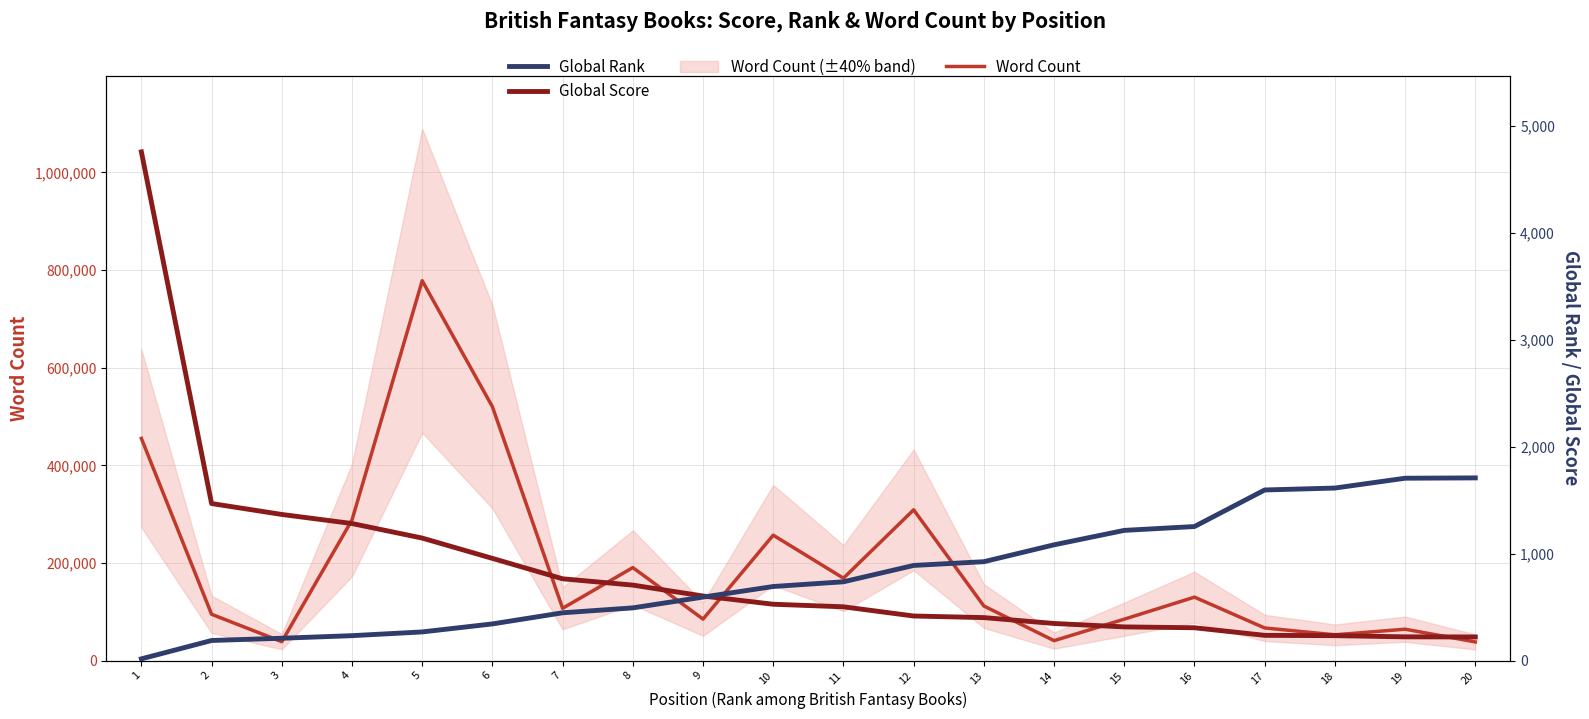

Where is Global Rank nearest to the value 863?

12